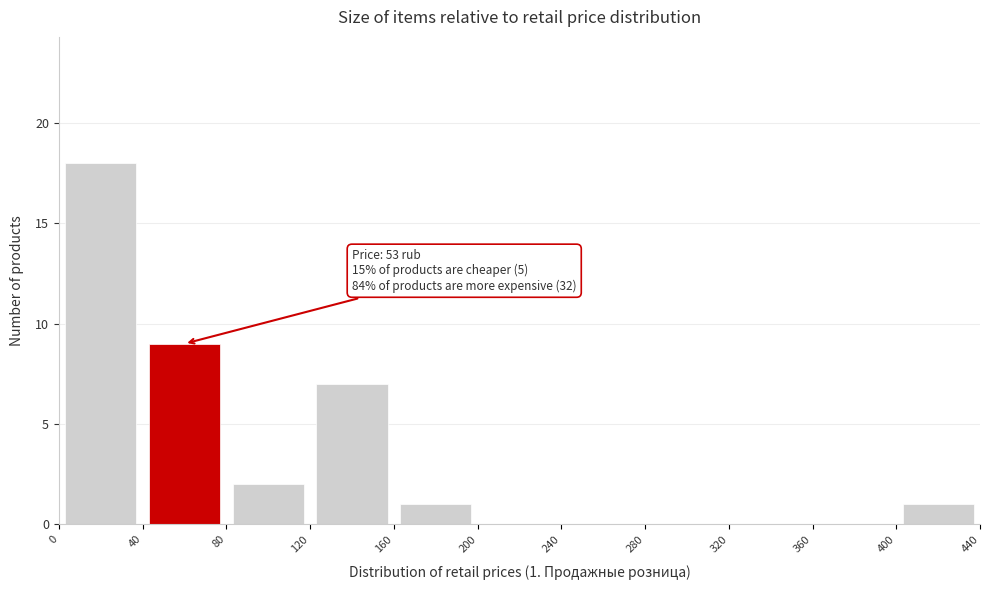

Over which range of the x-axis is the bar tallest?

0 to 40